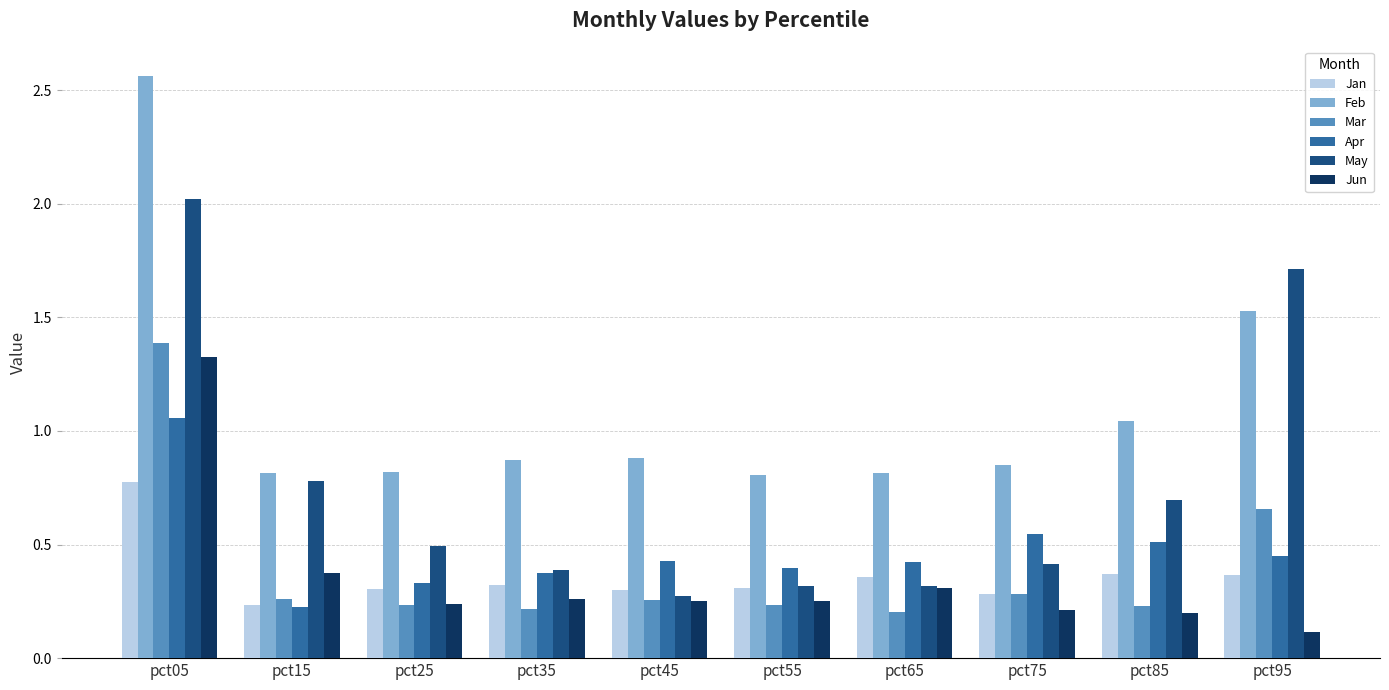

What is the total value across all series at pct55?

2.3